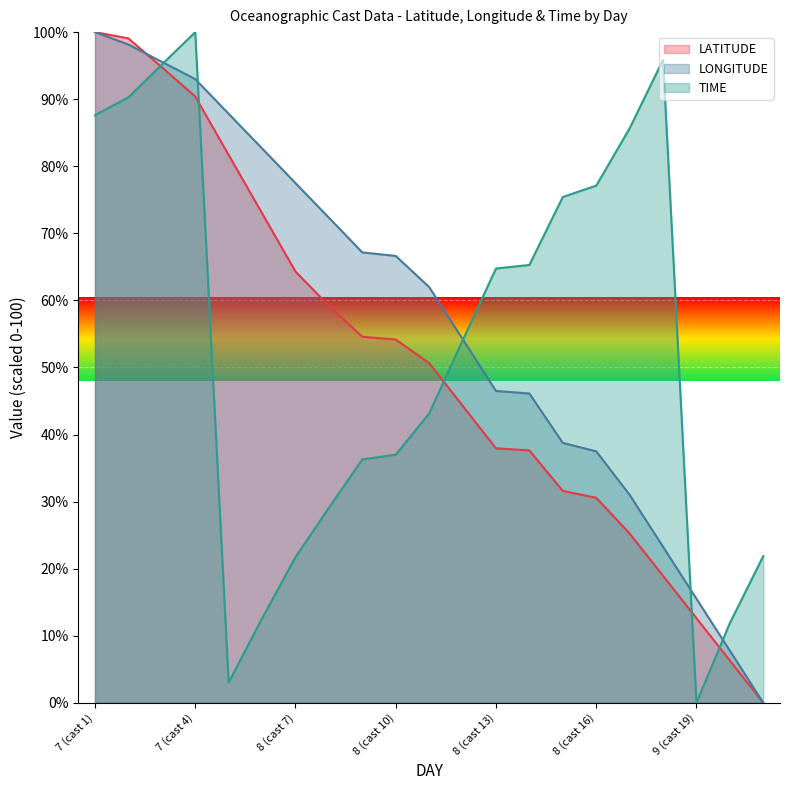

The LONGITUDE series shows 84.2 at 8. True or false?

False